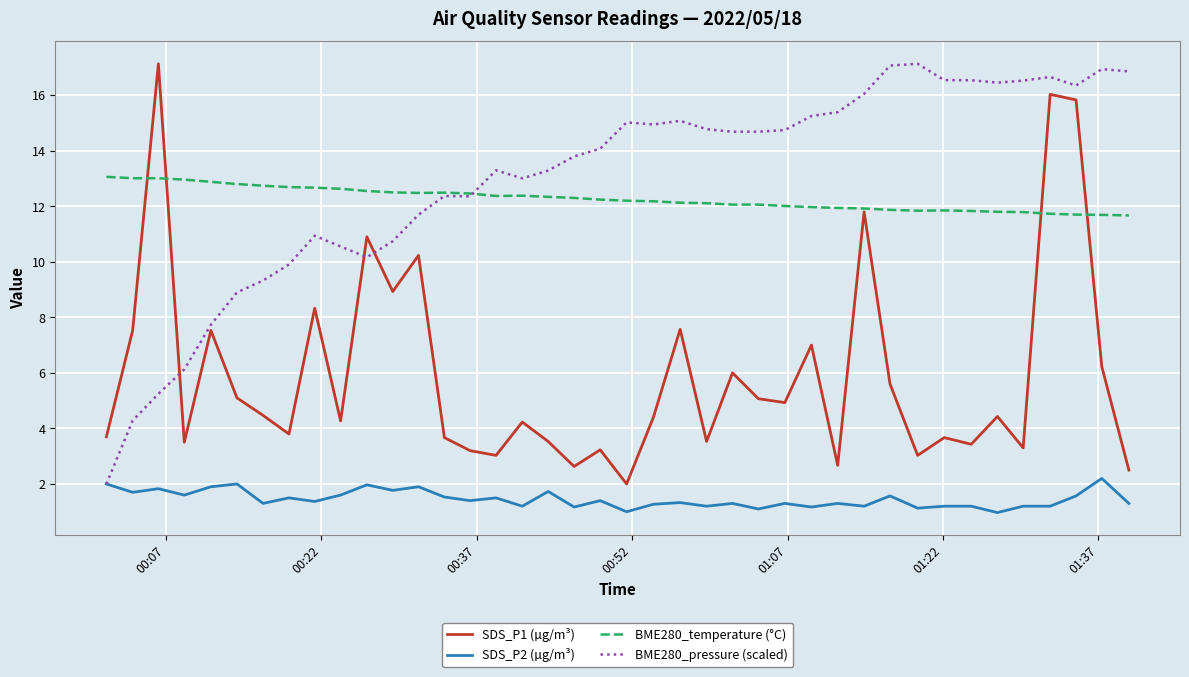

What is the maximum value for BME280_pressure (scaled)?

17.1